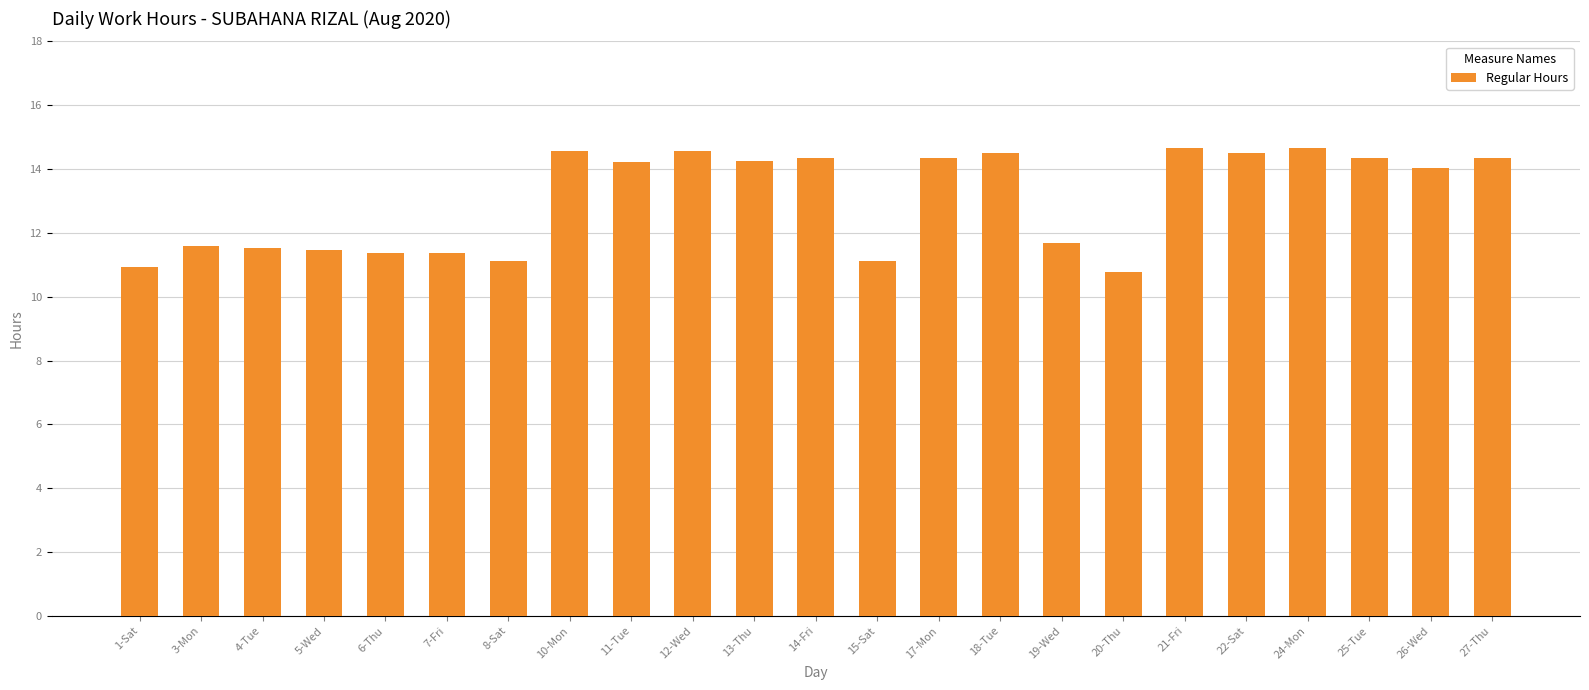

What is the average value?

13.1